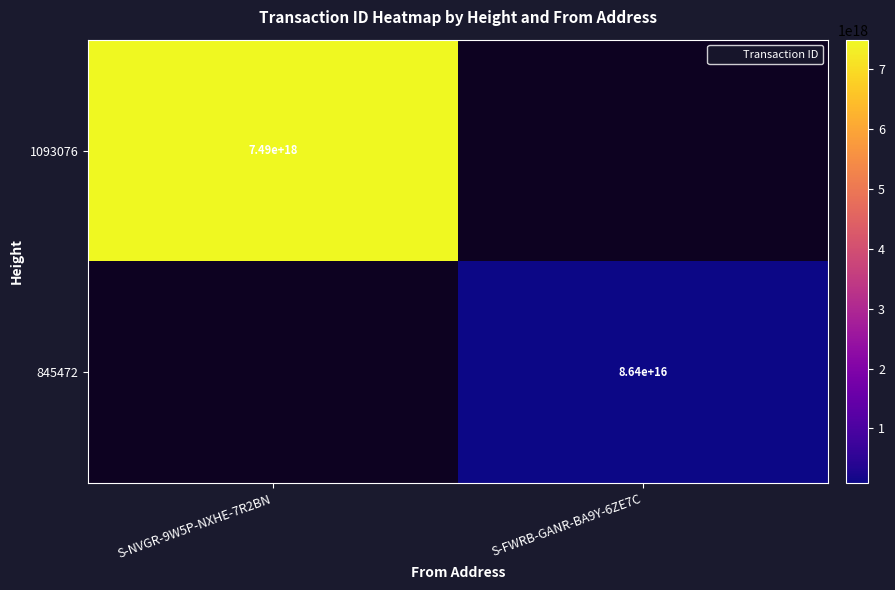

Which category has the highest value in the 1093076 series?

S-NVGR-9W5P-NXHE-7R2BN